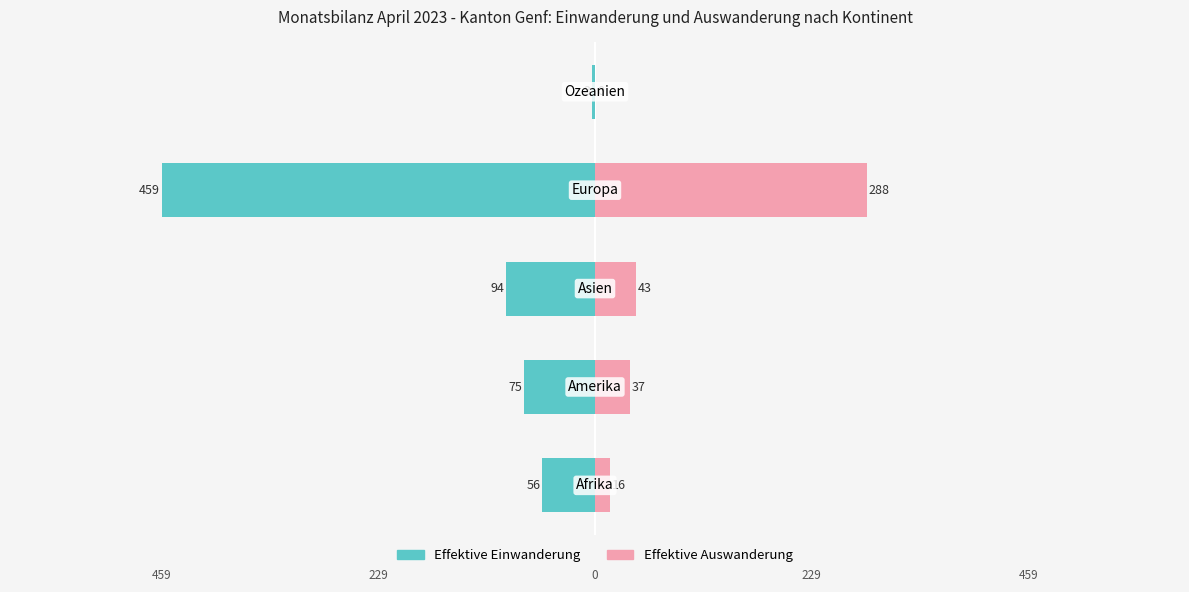

What is the value of the Effektive Auswanderung bar at the 4th from the left?

288